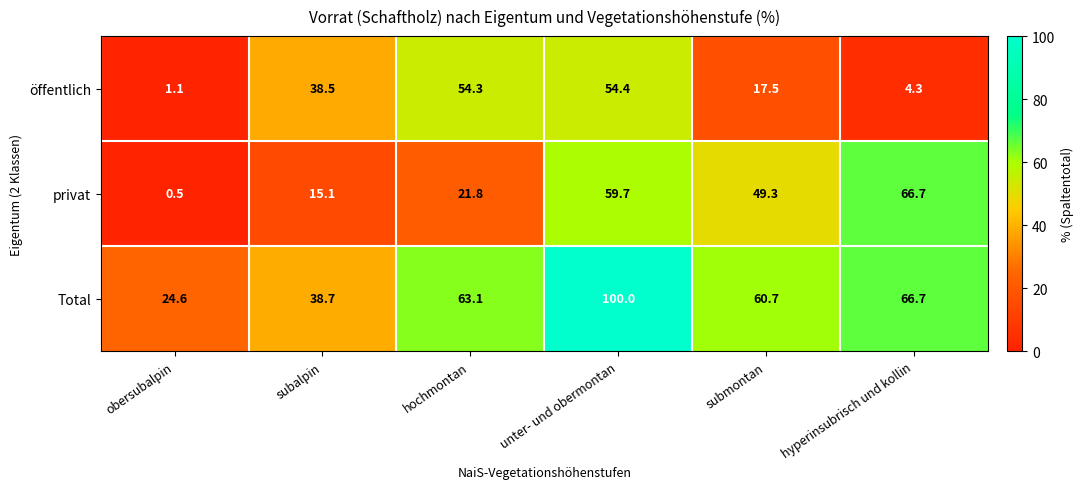

Which series has the largest range (max minus min)?

Total